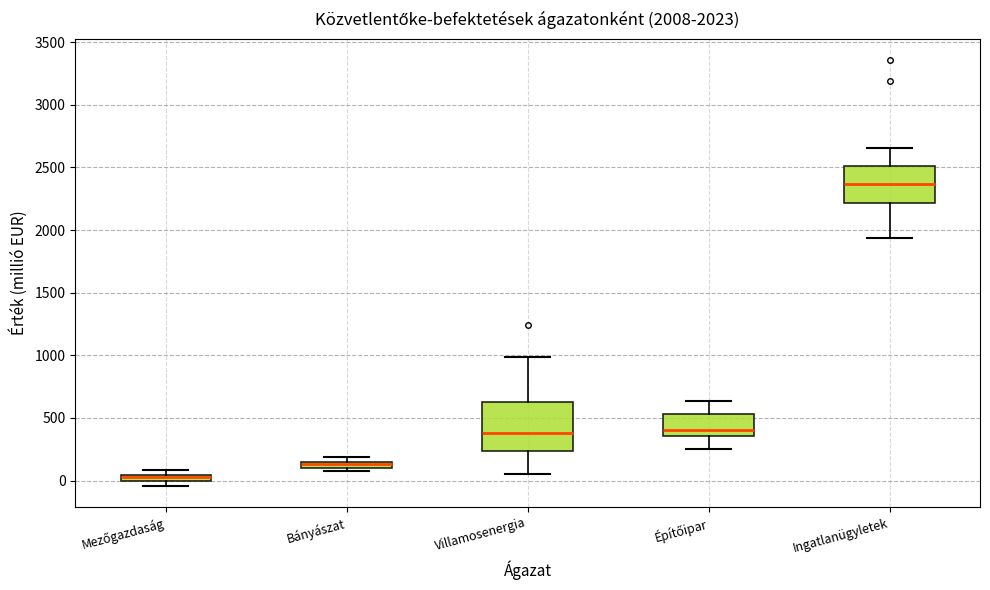

Which box has the highest median line?

Ingatlanügyletek